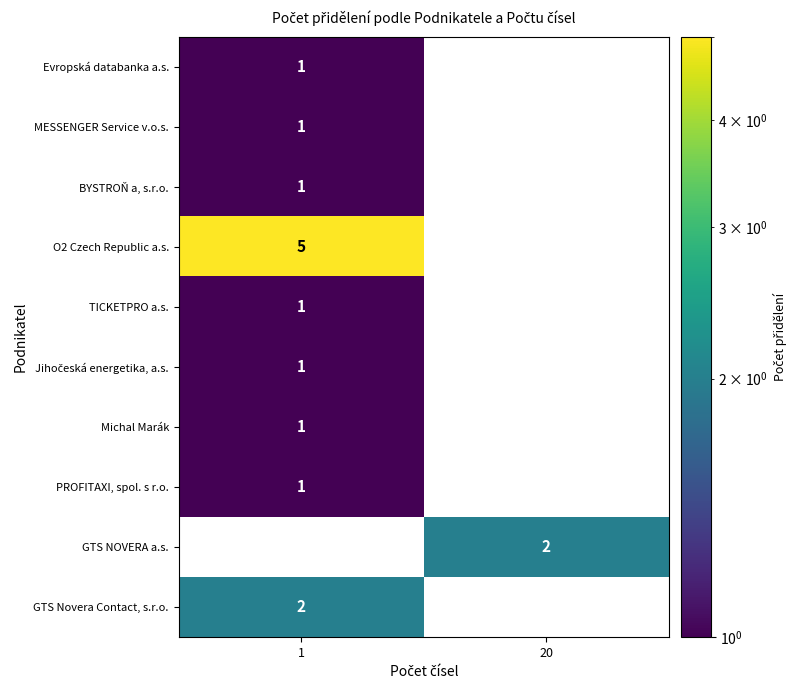

The value of O2 Czech Republic a.s. at 1 is 3. True or false?

False